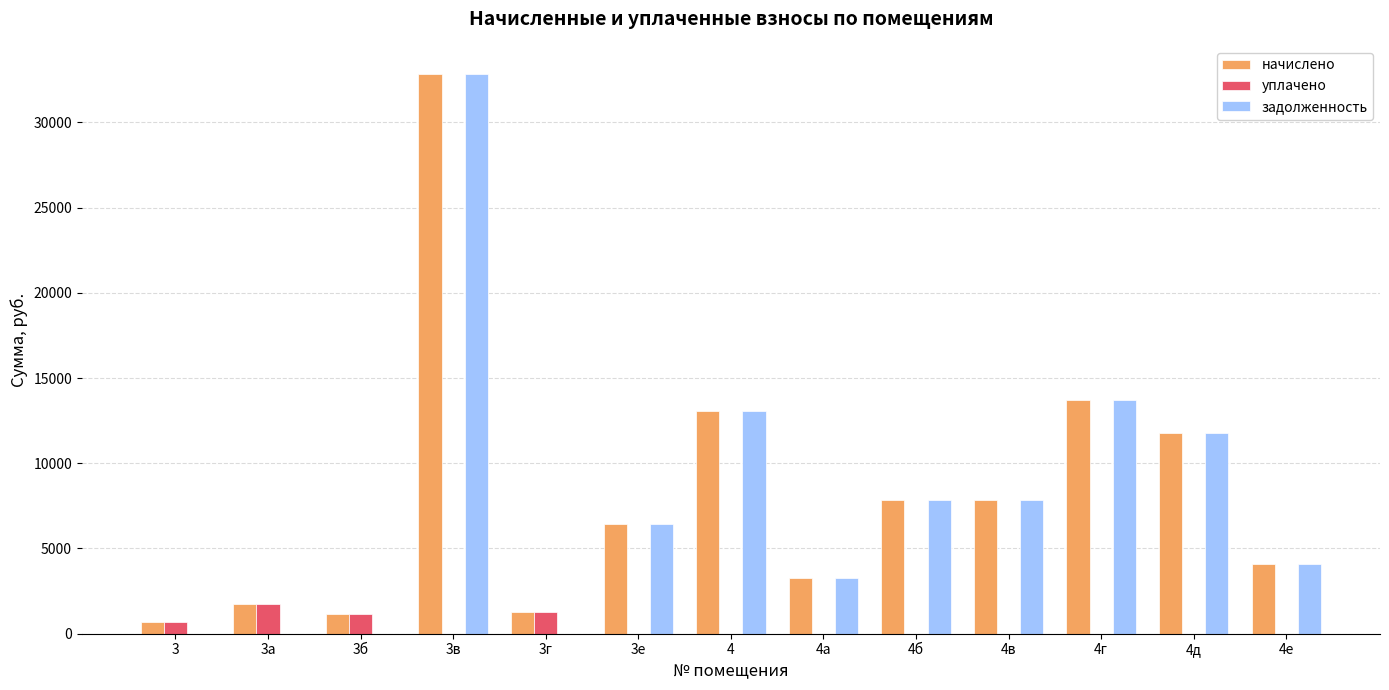

What is the sum of all задолженность values?

100813.7